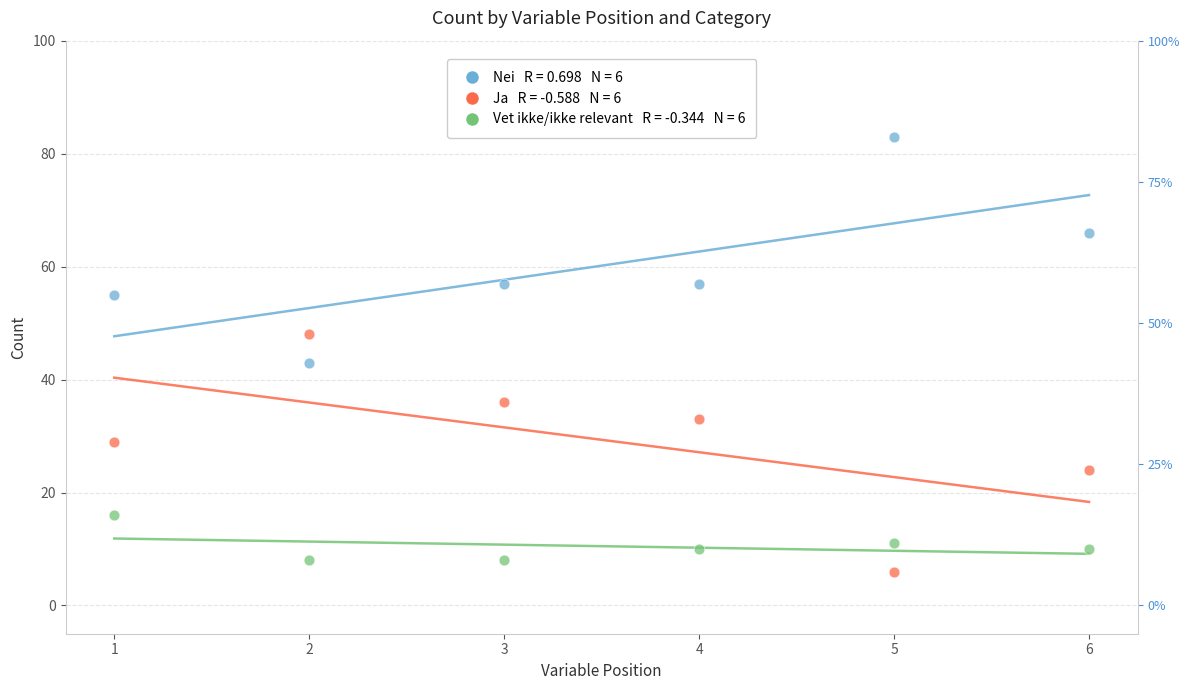

Across all data points, what is the range of X values (max minus min)?

5